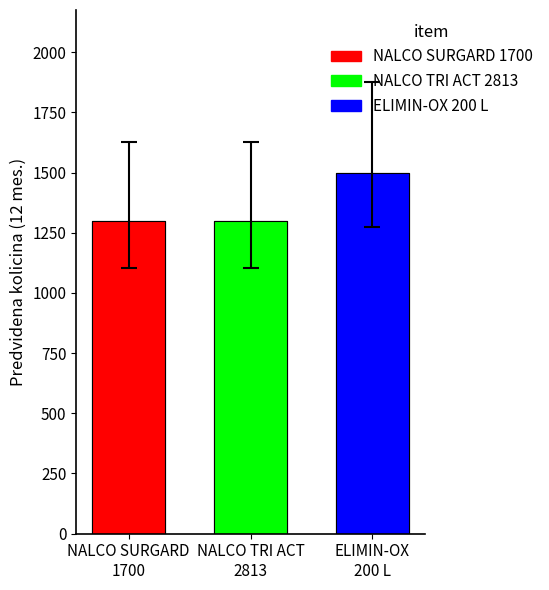

Are the bars horizontal?

No